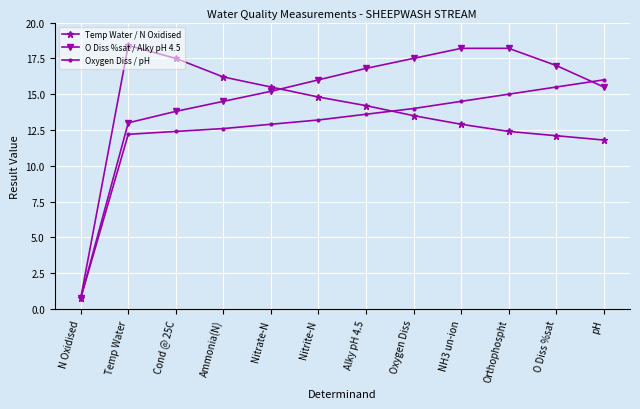

What is the difference between the highest and lowest values at pH?

4.2